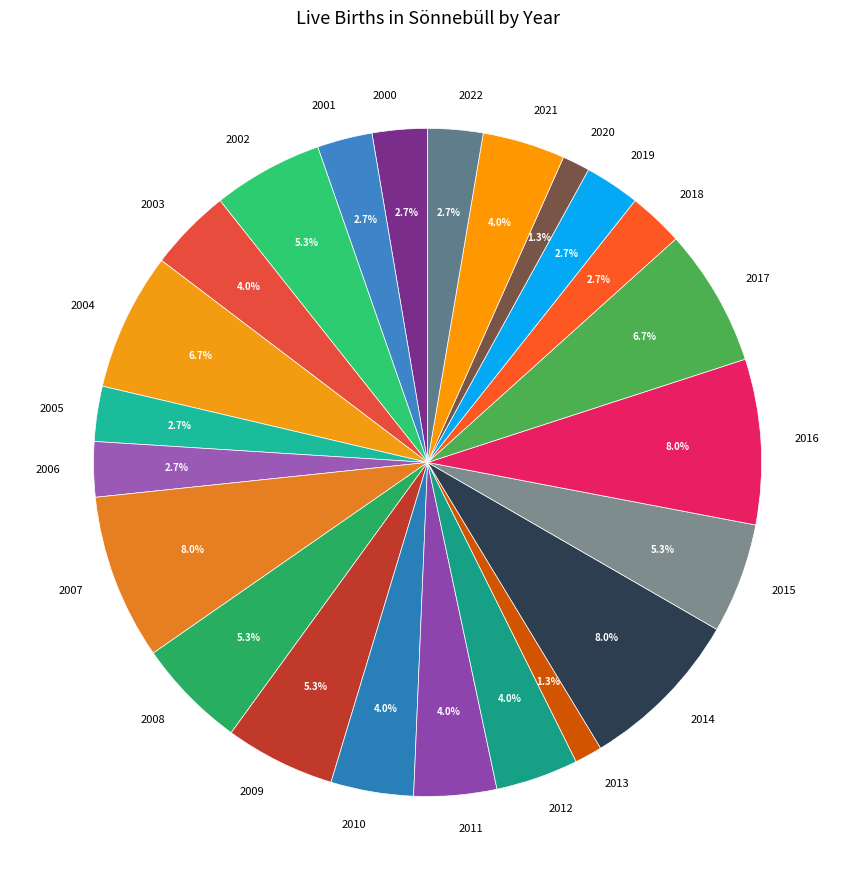

What percentage is the 2007 slice, to the nearest percent?

8%